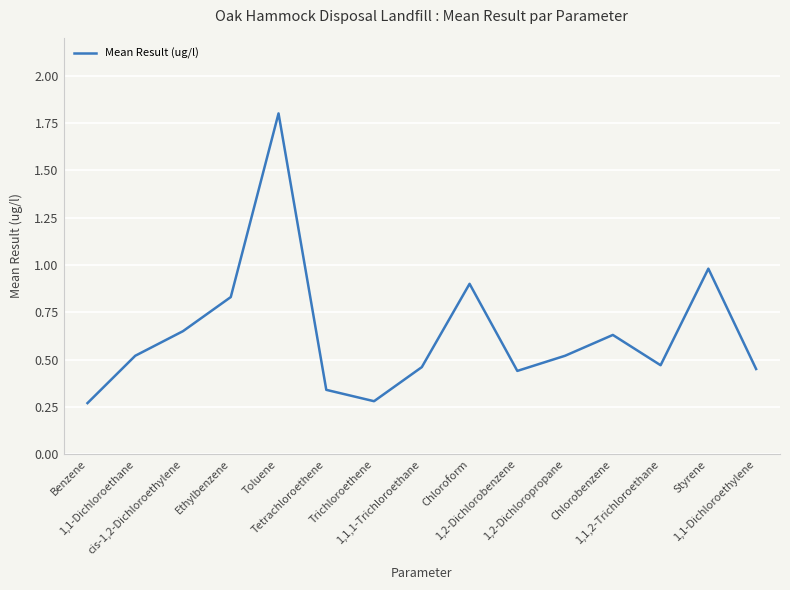

What is the greatest value displayed?

1.8